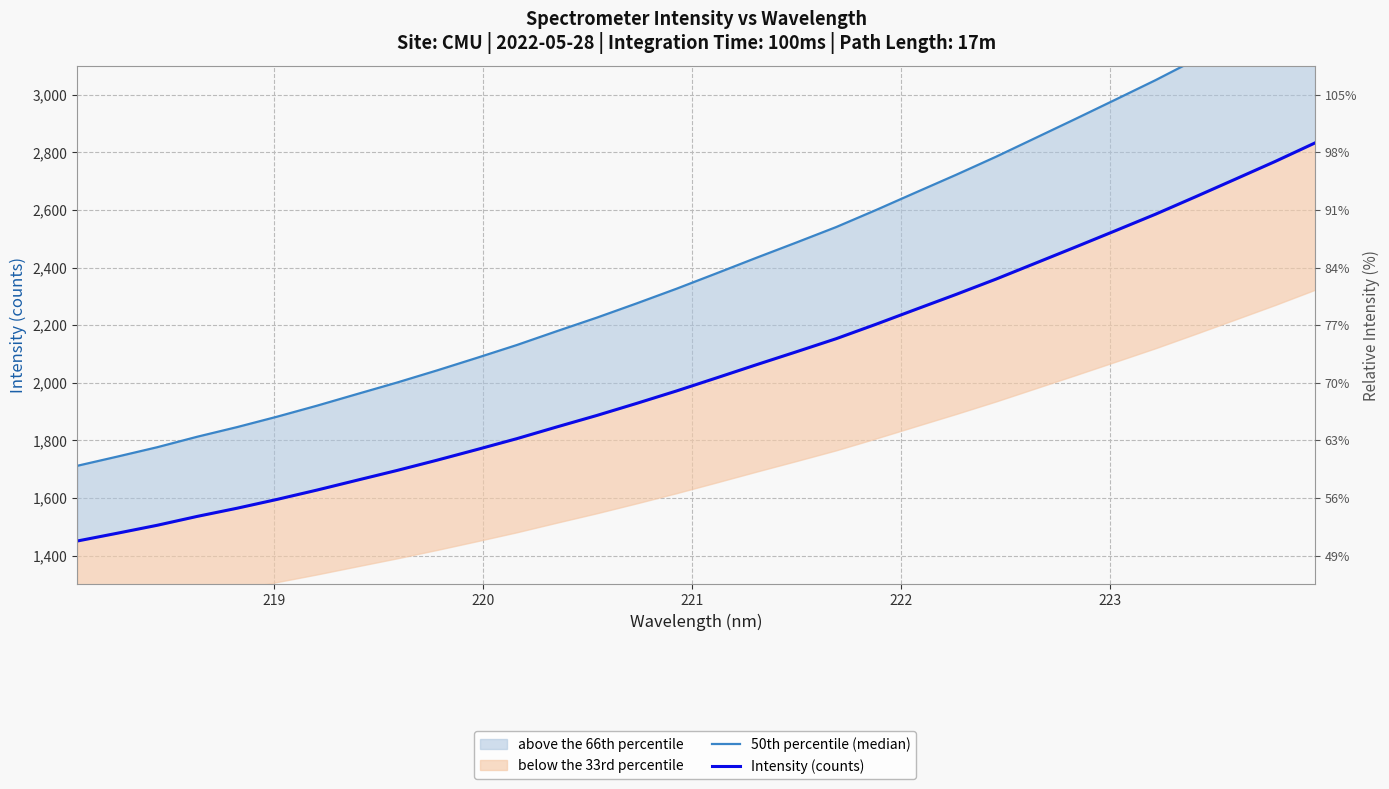

True or false: Intensity (counts) and 50th percentile (median) intersect in this chart.

False